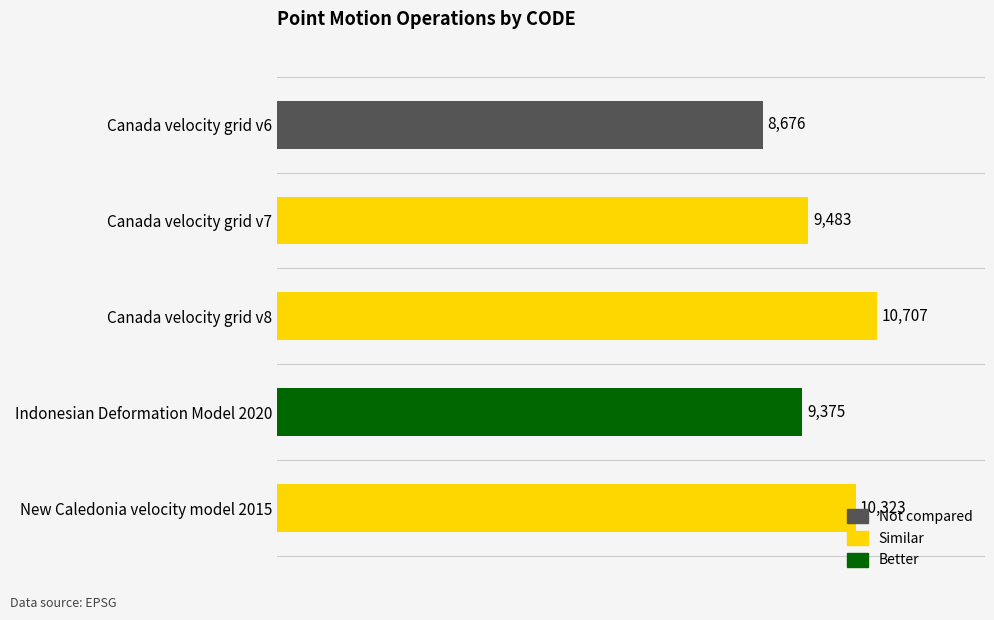

Are the bars grouped side by side (vs. stacked)?

No